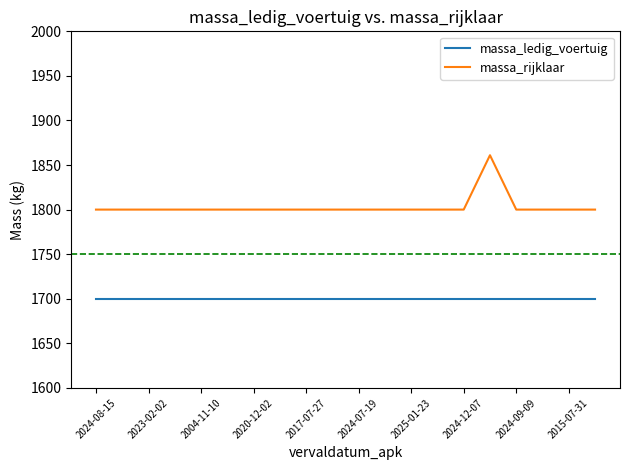

True or false: massa_rijklaar and massa_ledig_voertuig intersect in this chart.

False